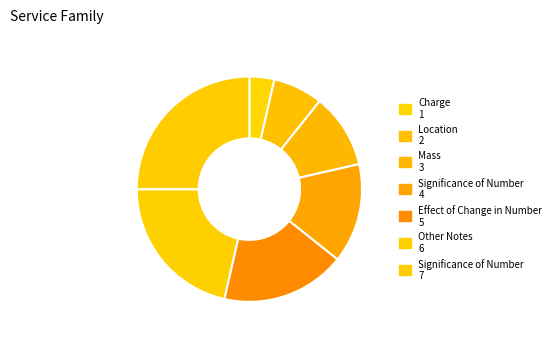

How many segments does this pie chart have?

7